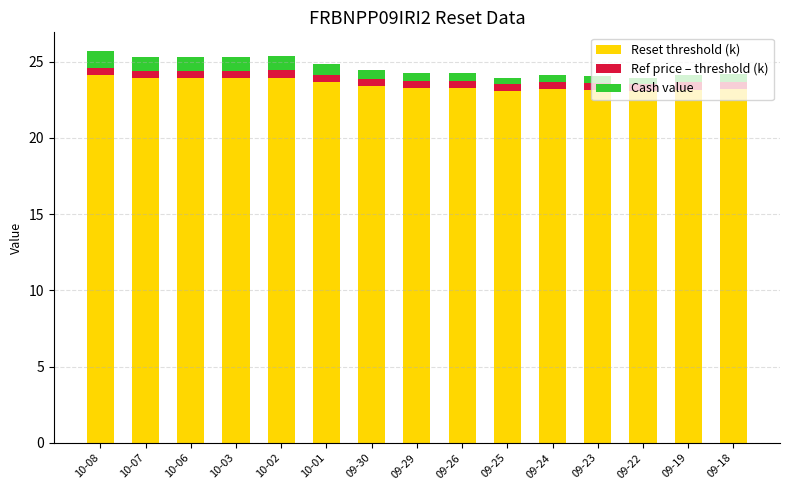

What is the difference between the maximum and minimum values in the Reset threshold (k) series?

1.0